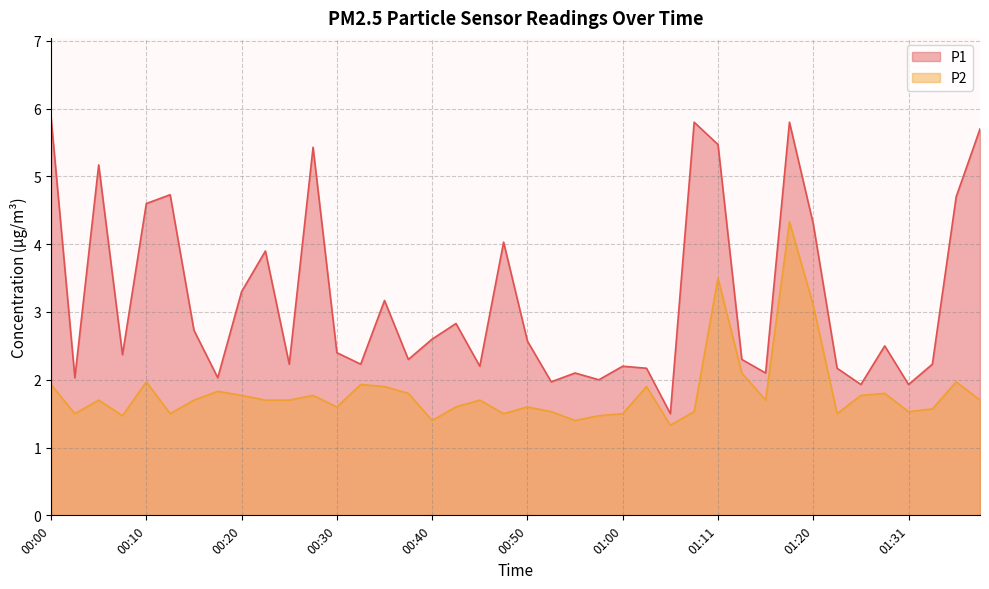

The P1 series shows 7.3 at 01:36. True or false?

False